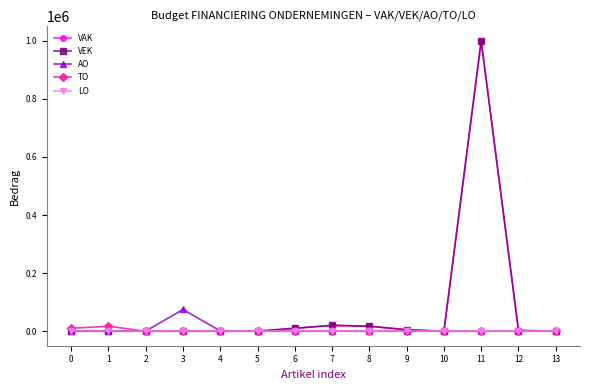

Is it true that AO equals 0 at 9?

True